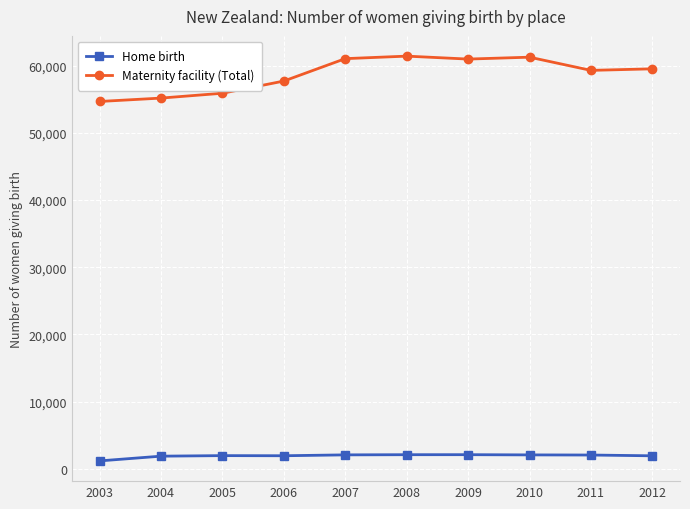

True or false: Home birth has a value of 1871 at 2004.

True